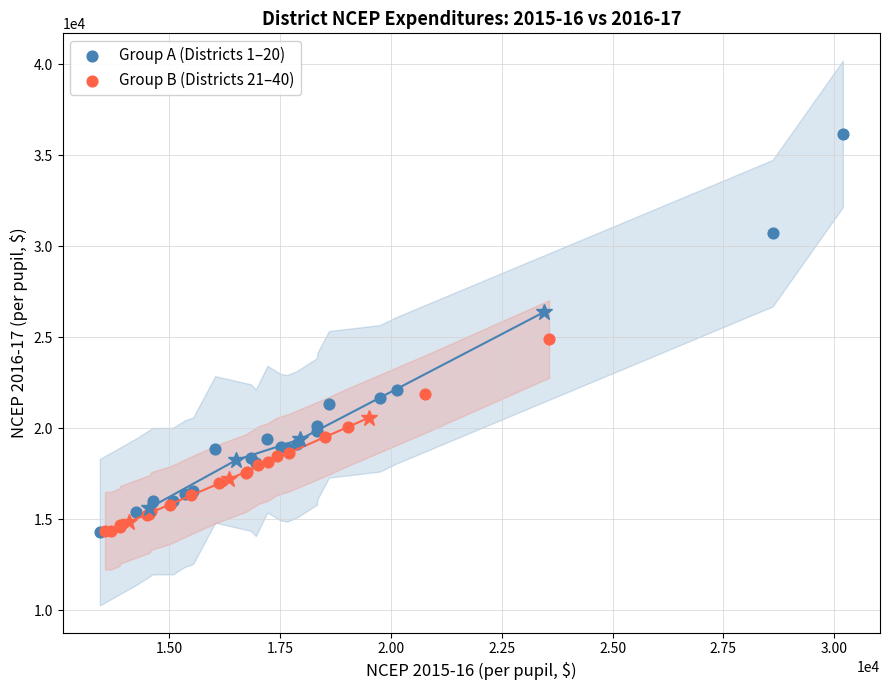

Which series has the widest spread of Y values?

Group A (Districts 1–20)